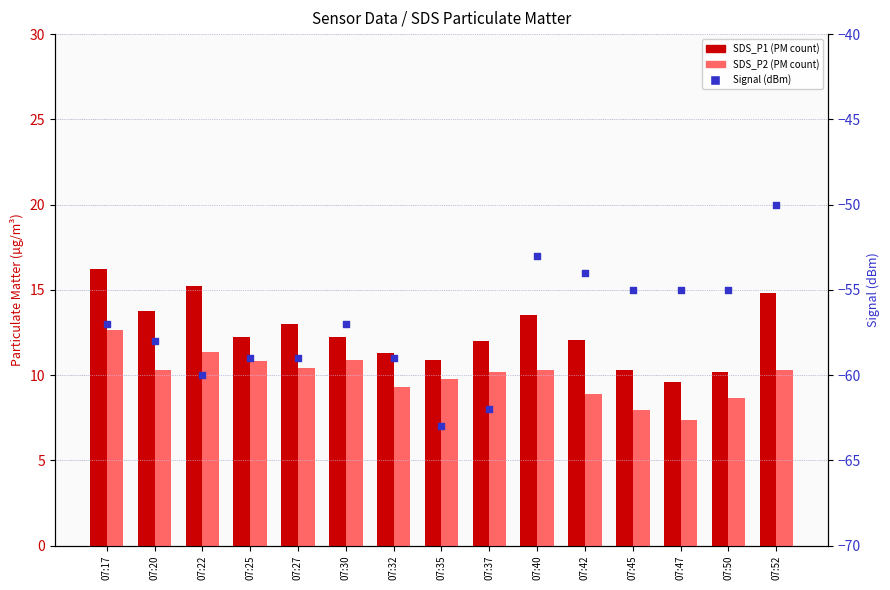

At how many categories does at least one series exceed -38?

15